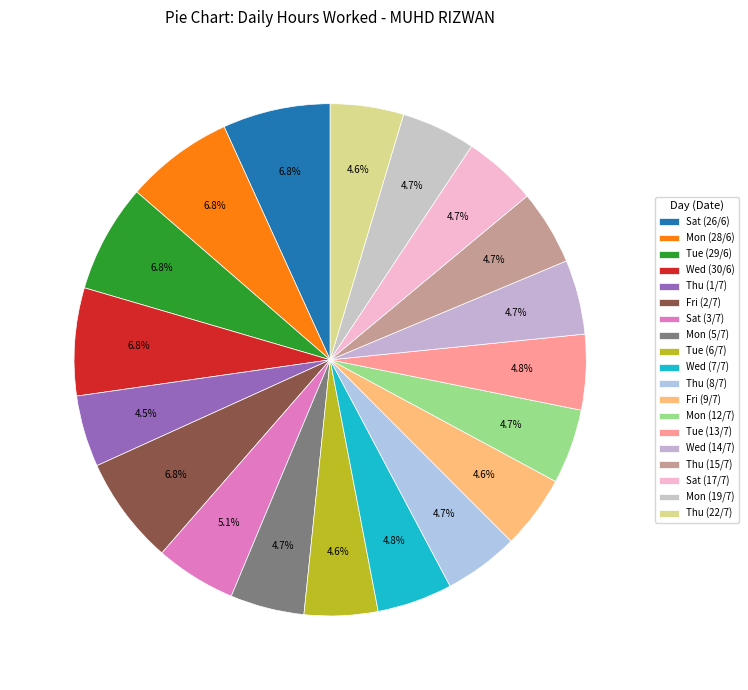

To the nearest percent, what percentage of the pie is Mon (12/7)?

5%